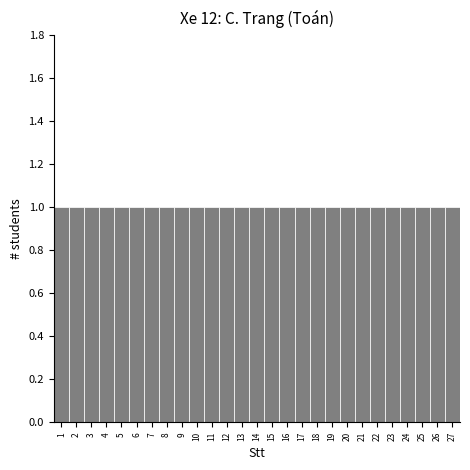

Reading left to right, list every bar in this chart as the range it spans on the x-axis followed by its height. The values are not printed on the chart, so give them approximately, as read against the axis.

0.5 to 1.5: 1
1.5 to 2.5: 1
2.5 to 3.5: 1
3.5 to 4.5: 1
4.5 to 5.5: 1
5.5 to 6.5: 1
6.5 to 7.5: 1
7.5 to 8.5: 1
8.5 to 9.5: 1
9.5 to 10.5: 1
10.5 to 11.5: 1
11.5 to 12.5: 1
12.5 to 13.5: 1
13.5 to 14.5: 1
14.5 to 15.5: 1
15.5 to 16.5: 1
16.5 to 17.5: 1
17.5 to 18.5: 1
18.5 to 19.5: 1
19.5 to 20.5: 1
20.5 to 21.5: 1
21.5 to 22.5: 1
22.5 to 23.5: 1
23.5 to 24.5: 1
24.5 to 25.5: 1
25.5 to 26.5: 1
26.5 to 27.5: 1